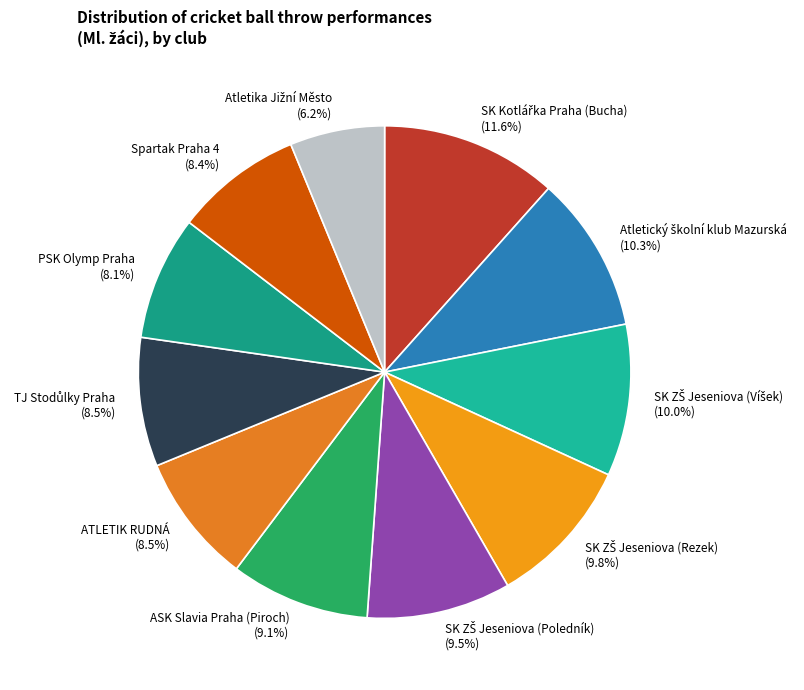

Combined, what portion of the pie is PSK Olymp Praha and Spartak Praha 4?

16.5%